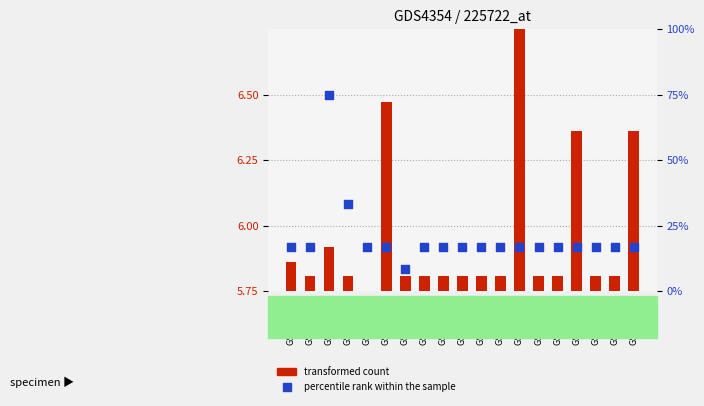

What is the change in value from GSM746839 to GSM746853?

-58.3